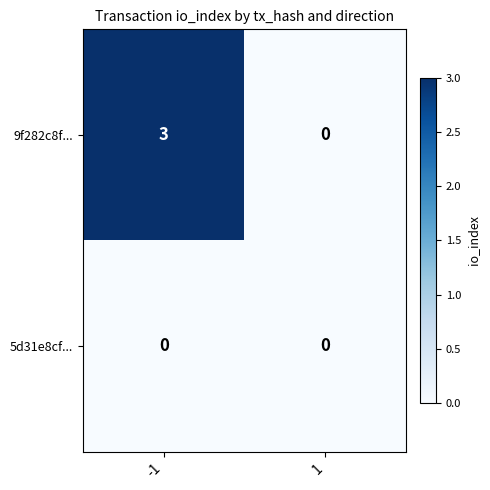

What is the approximate value of 9f282c8f... at -1?

3